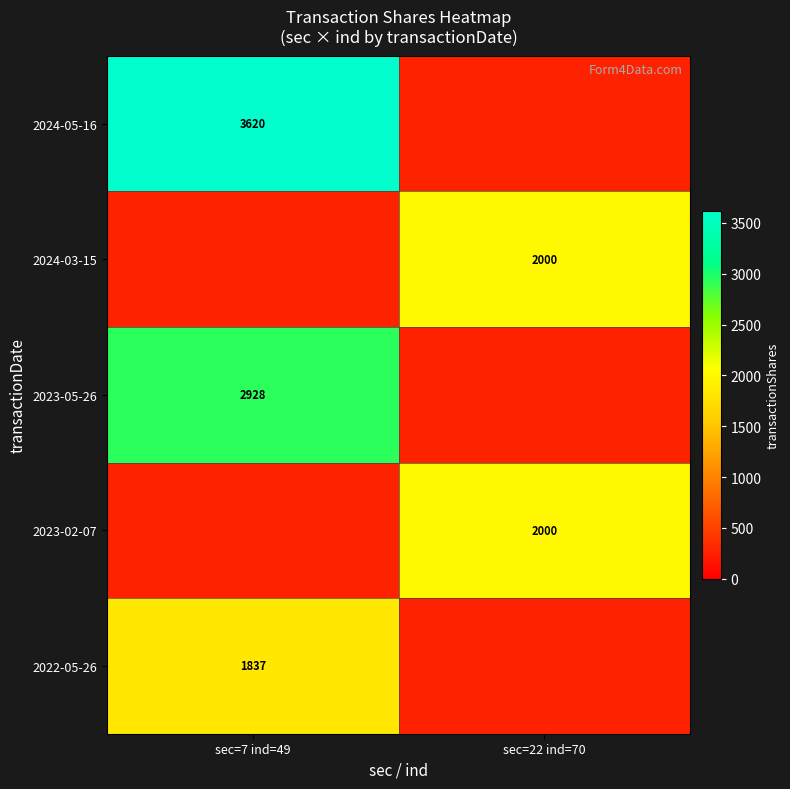

Which category has the highest value across all series?

sec=22 ind=70